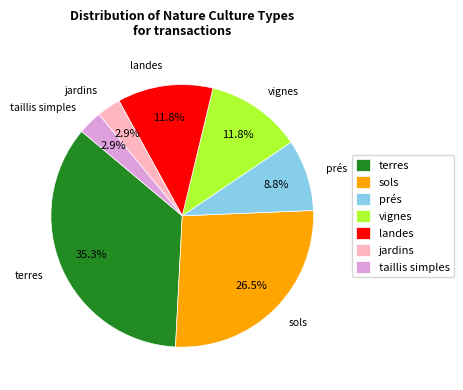

Which has a higher value, taillis simples or sols?

sols